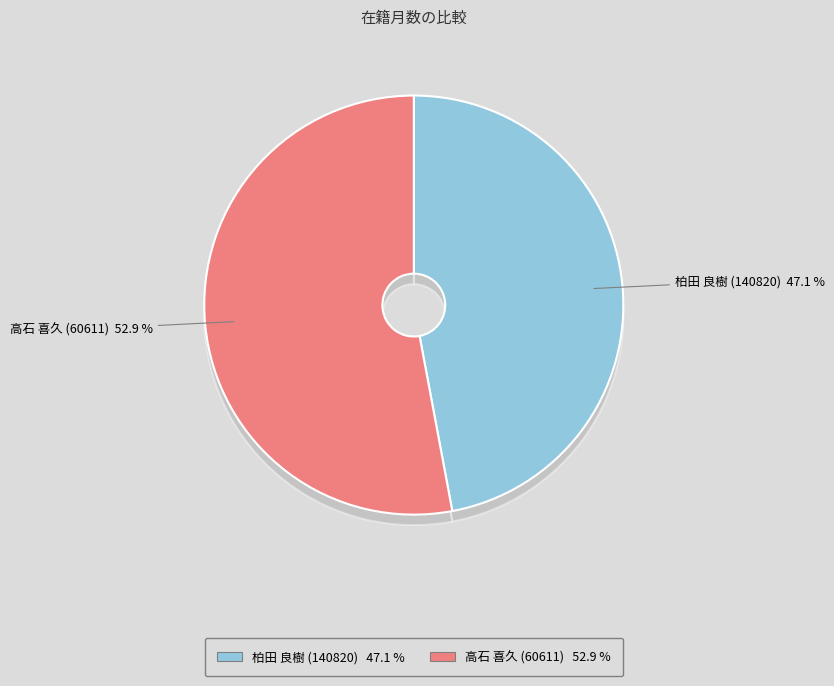

What is the smallest slice in the pie chart?

柏田 良樹 (140820)